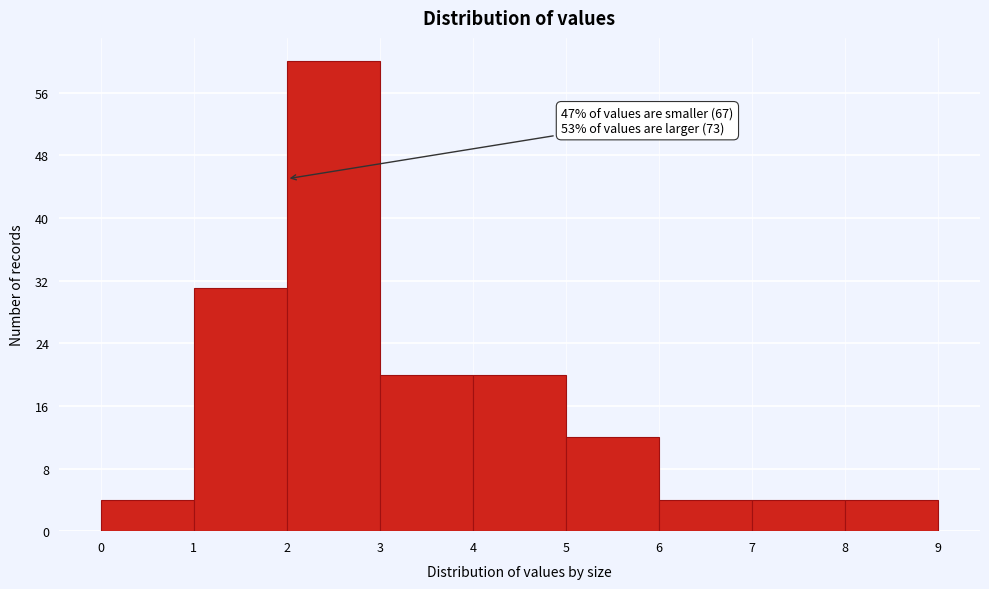

Which range on the x-axis has the tallest bar?

2 to 3